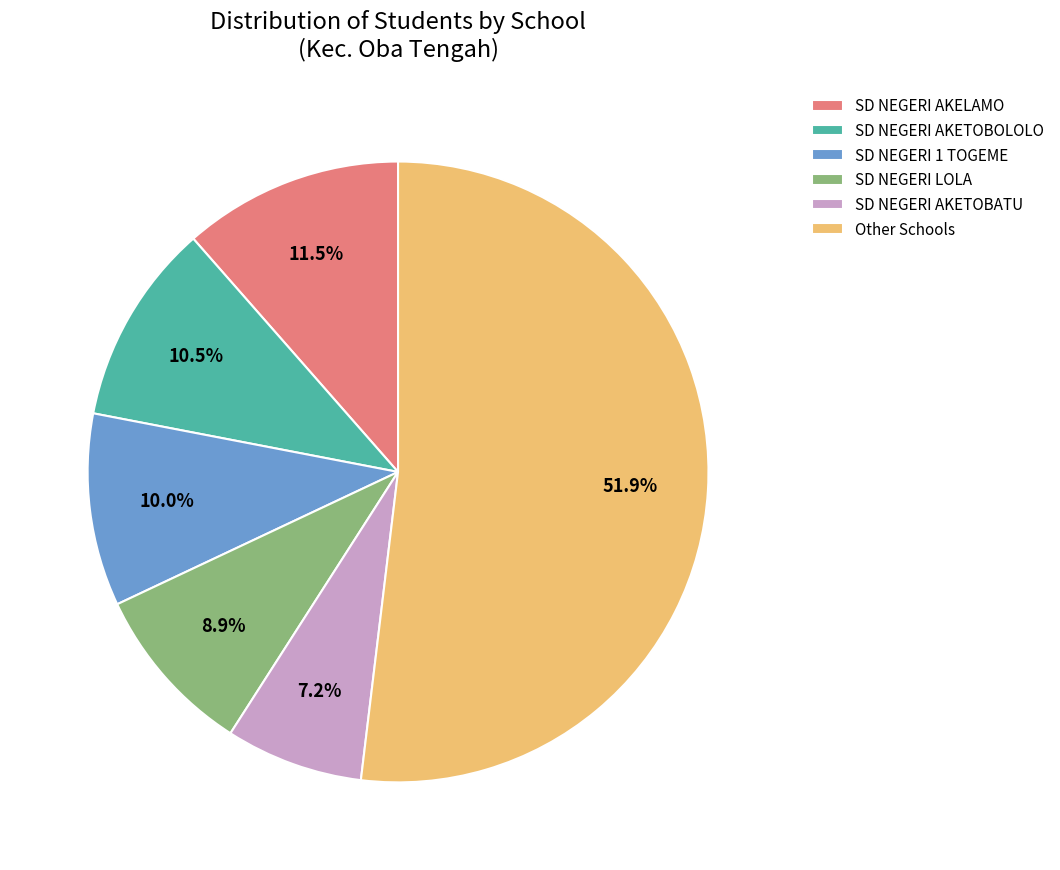

Which slice is the largest?

Other Schools